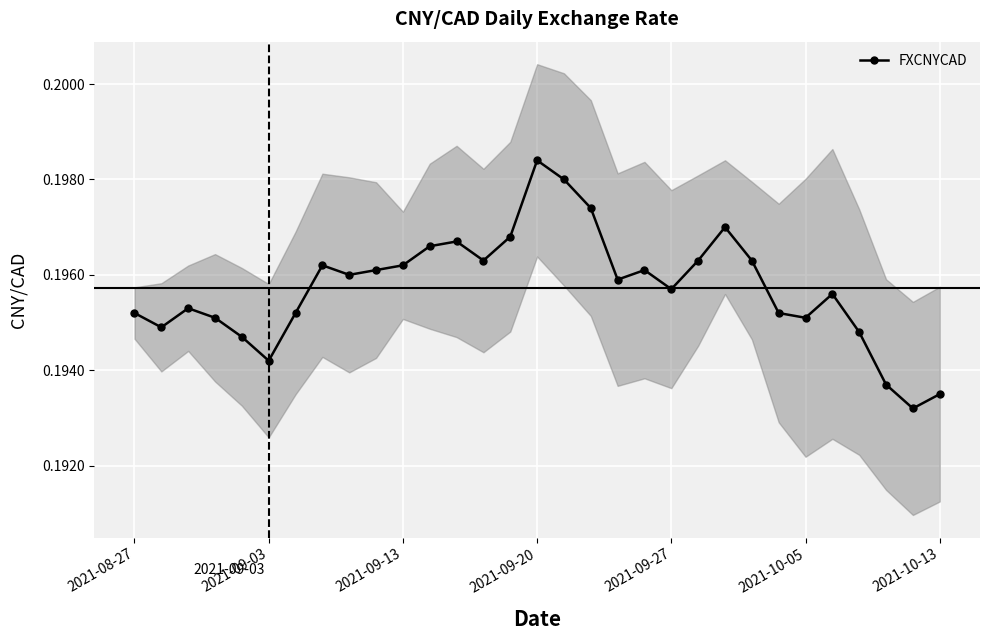

Count the FXCNYCAD values in the range 0 to 1.

31